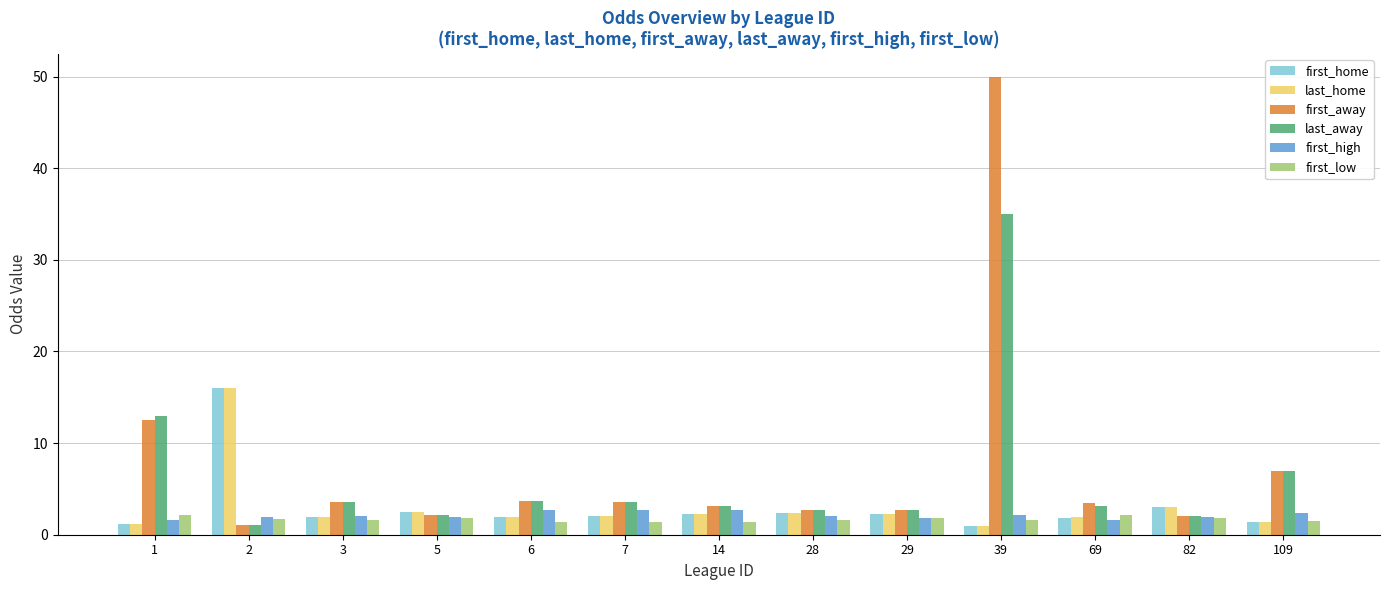

What is the highest value of the first_home series?

16.0